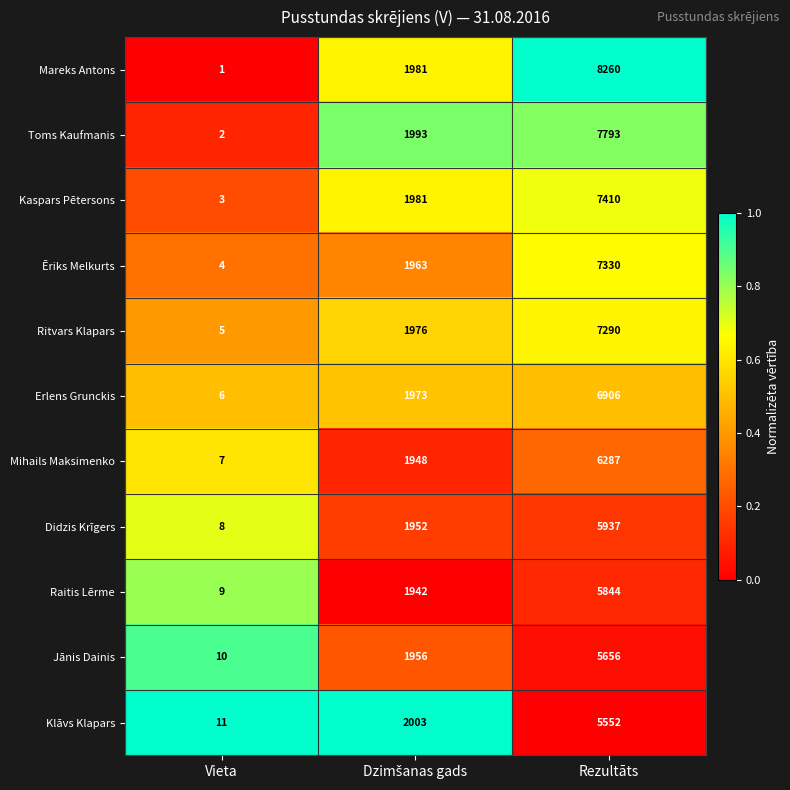

What is the spread (max minus min) of values at Rezultāts?

2708